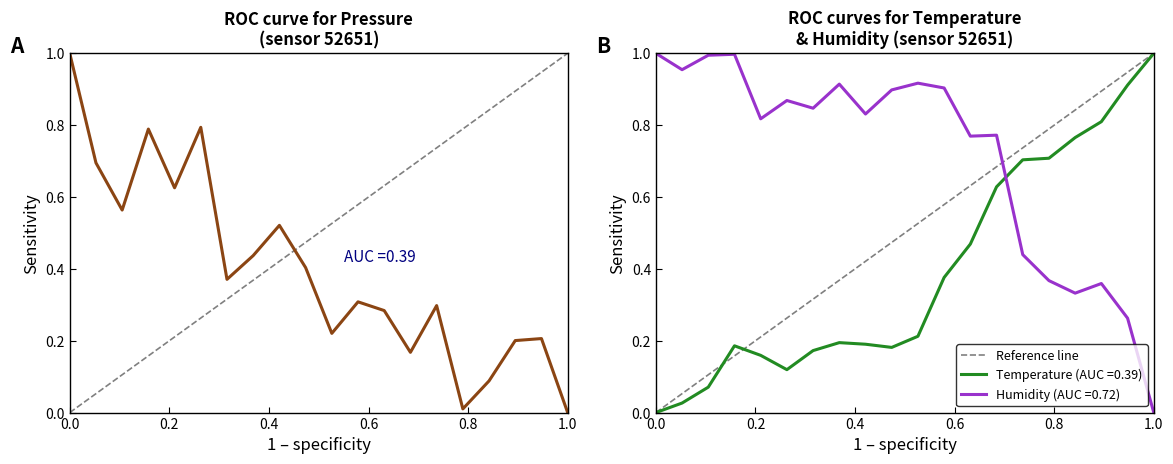

After their last crossing, which series has the higher values: Humidity (AUC =0.72) or Temperature (AUC =0.39)?

Temperature (AUC =0.39)